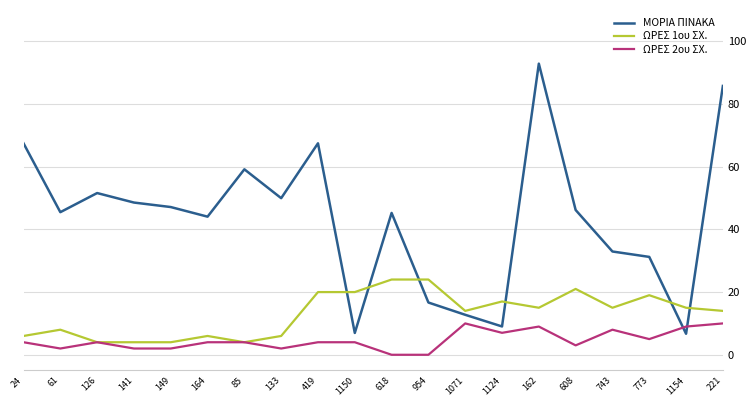

Is it true that ΜΟΡΙΑ ΠΙΝΑΚΑ equals 67.4 at 24?

True